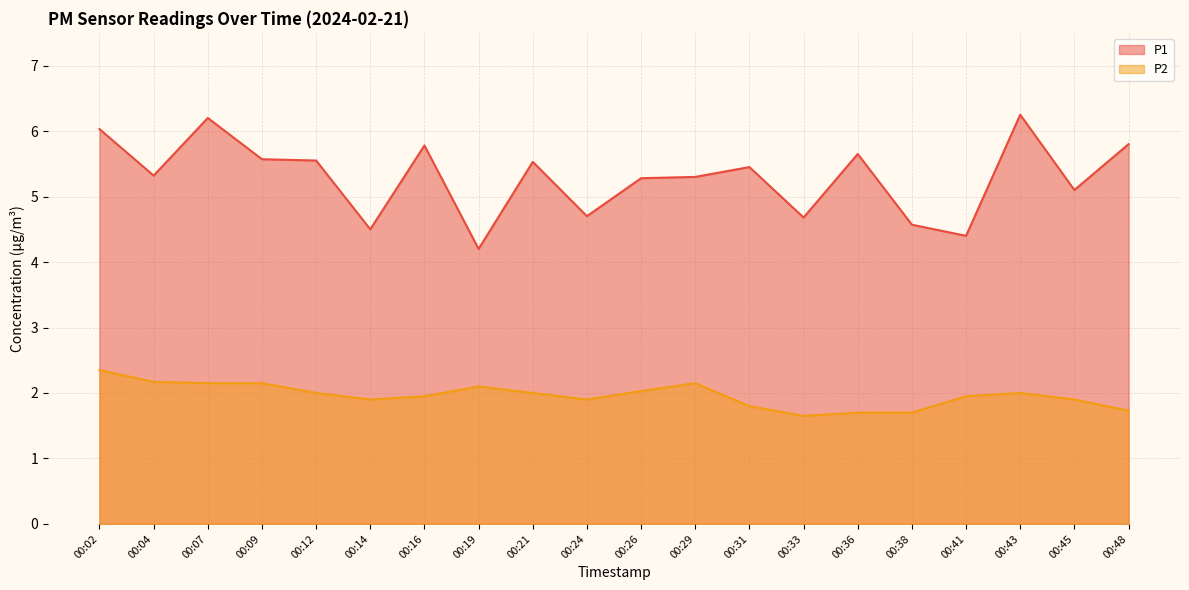

Which series has the largest range (max minus min)?

P1